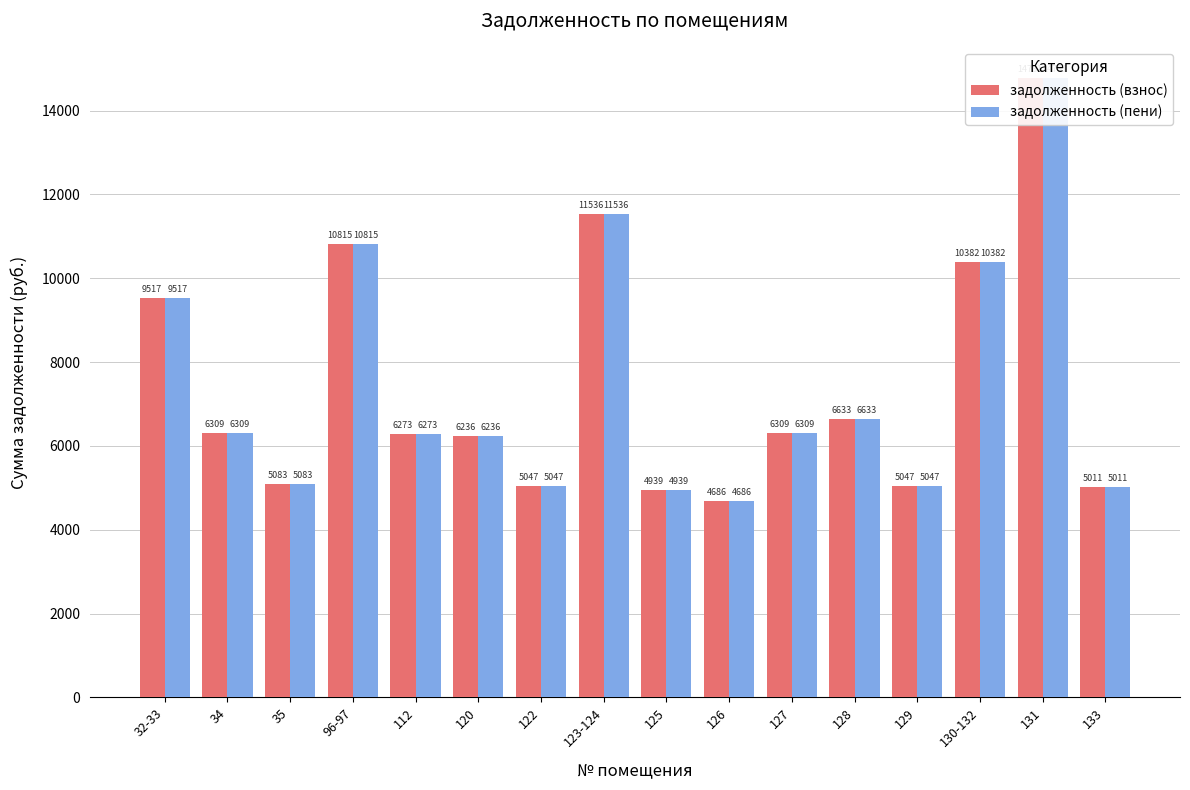

What is the sum of all задолженность (пени) values?

118611.3